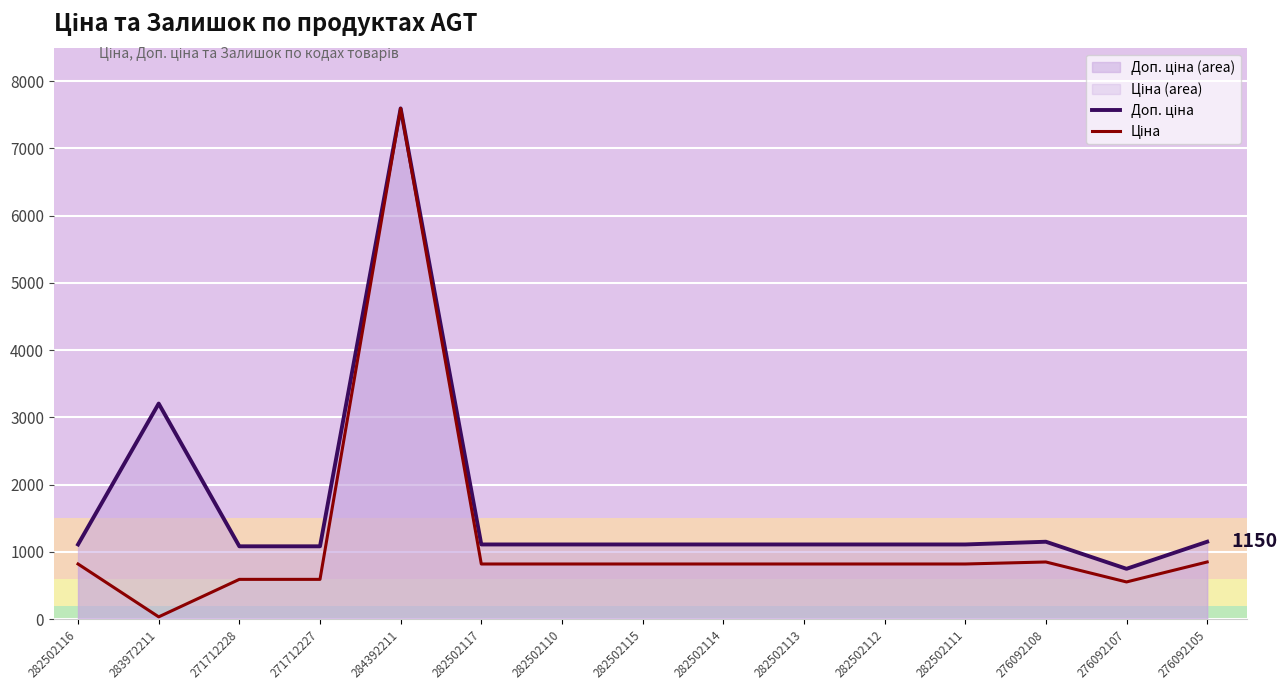

What position from the right is 271712227?

12